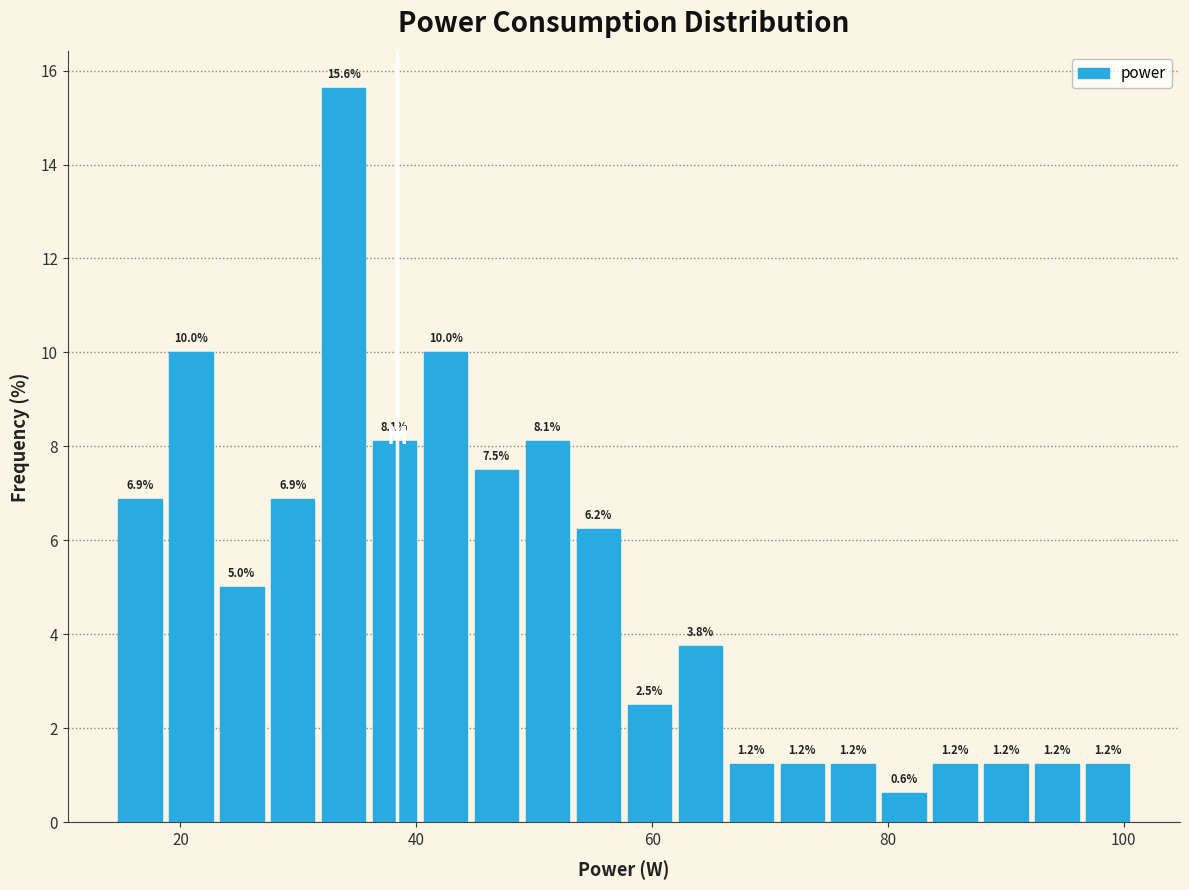

Around what value on the x-axis is the tallest bar? Give the approximate position of its centre, as read against the axis.

34